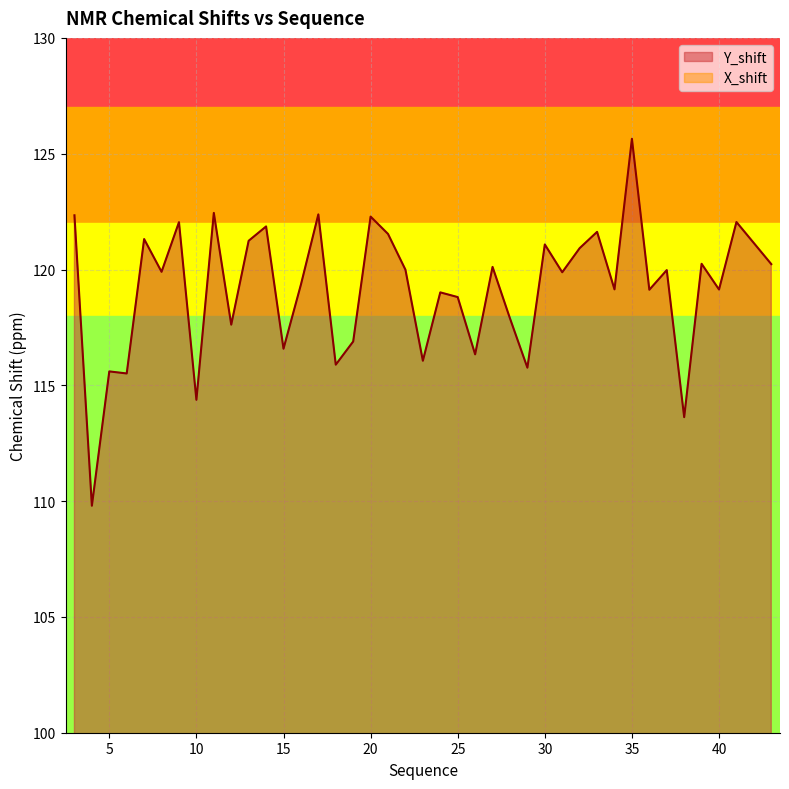

At which category does the chart reach its peak across all series?

35